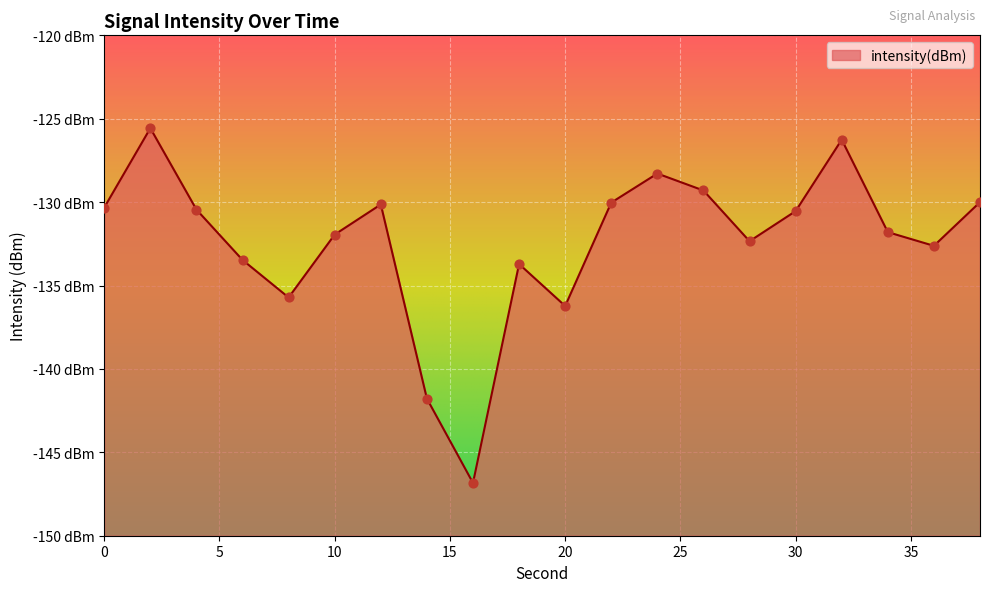

What is the change in value from 12 to 36?

-2.5